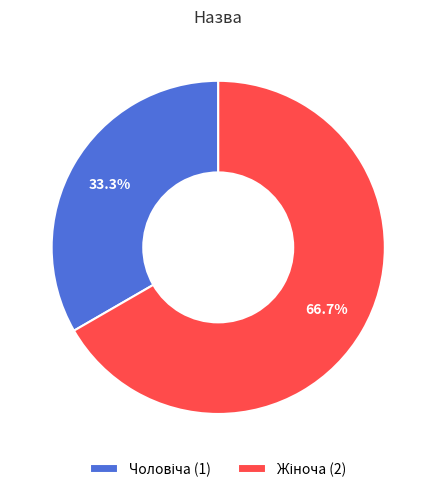

Does any single category account for the majority?

Yes